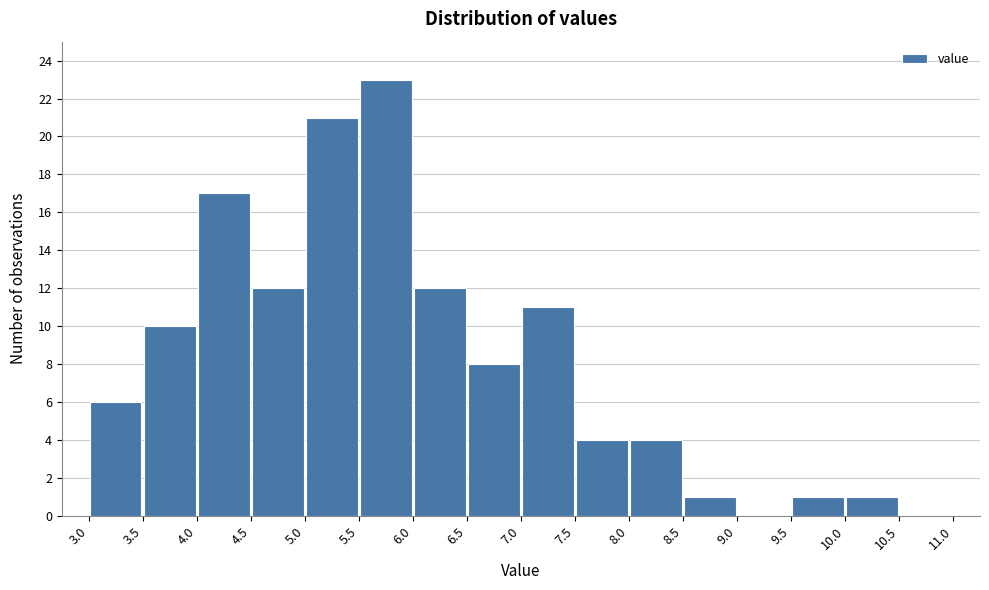

What is the height of the bar covering 10.0 to 10.5 on the x-axis? The values are not printed on the chart, so give them approximately, as read against the axis.

1